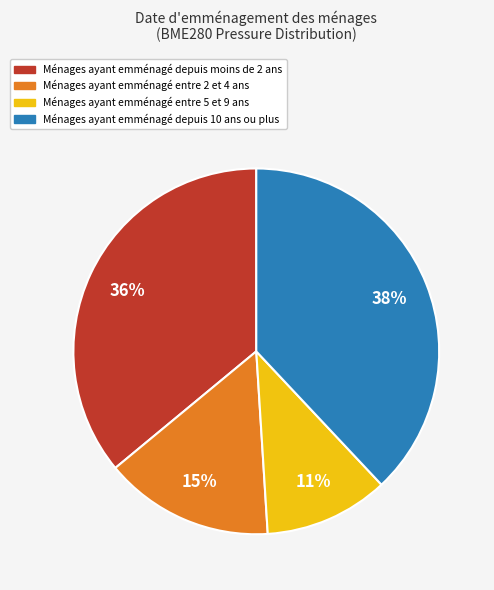

Does any single category account for the majority?

No